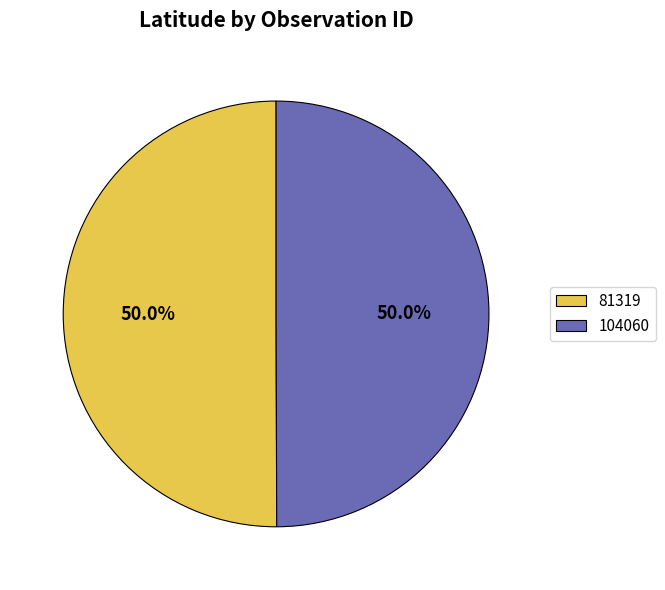

To the nearest percent, what percentage of the pie is 81319?

50%